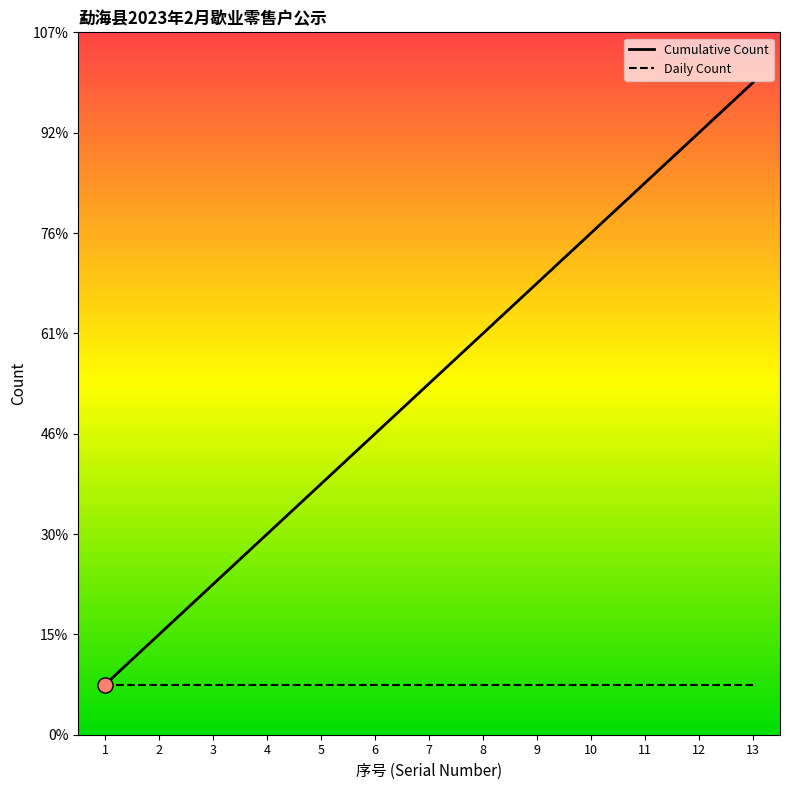

What are all the series names shown in the legend?

Cumulative Count, Daily Count